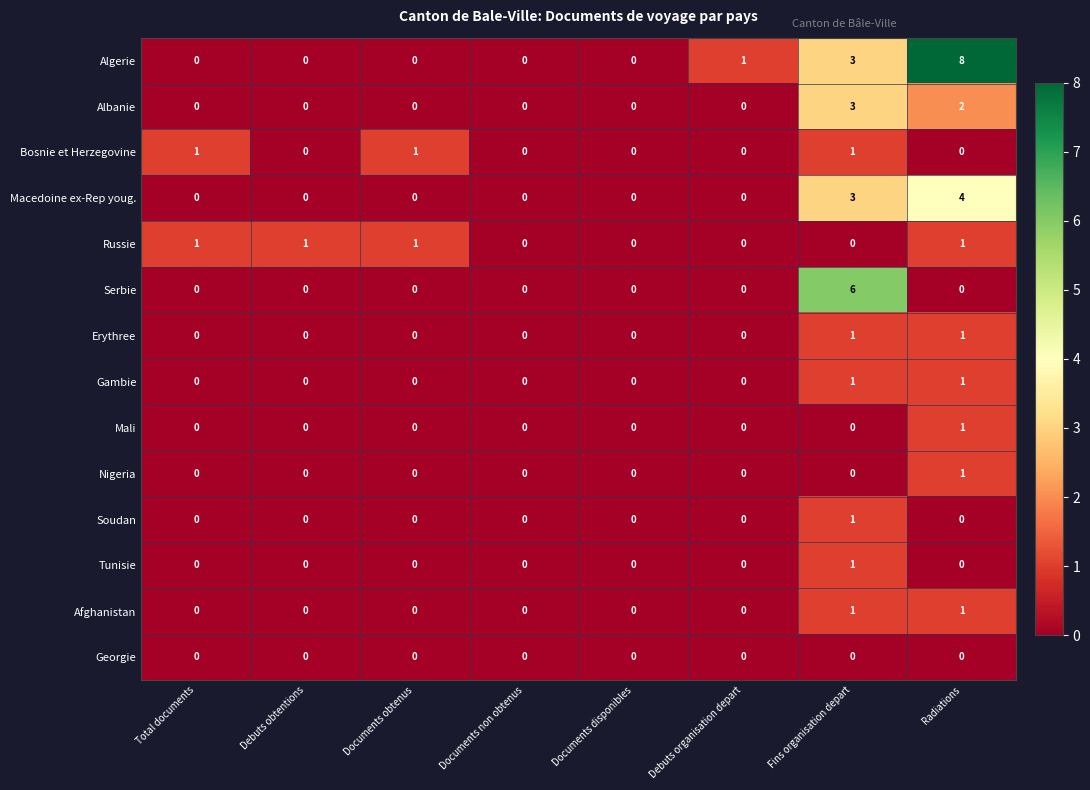

What is the spread (max minus min) of values at Documents obtenus?

1